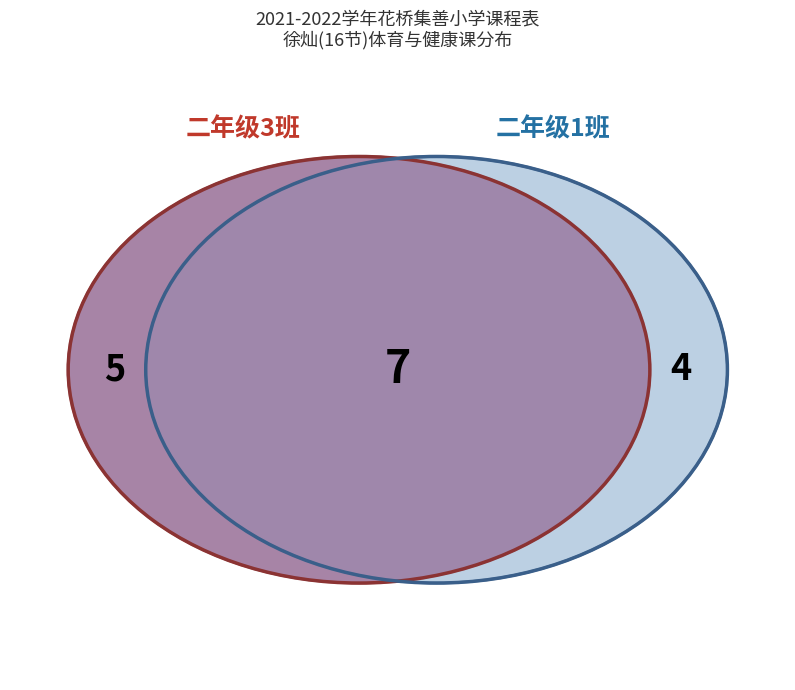

The 星期一 slice represents 39% of the pie. True or false?

False